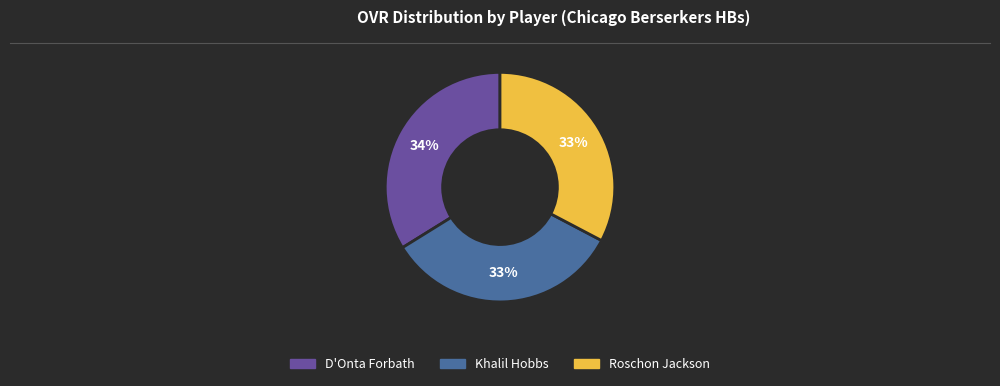

To the nearest percent, what percentage of the pie is Roschon Jackson?

33%